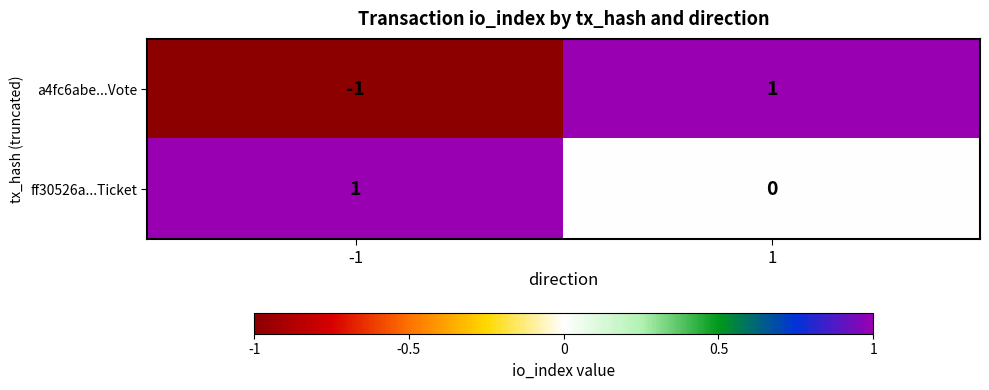

List the labels in order of a4fc6abe...Vote value, smallest first.

-1, 1